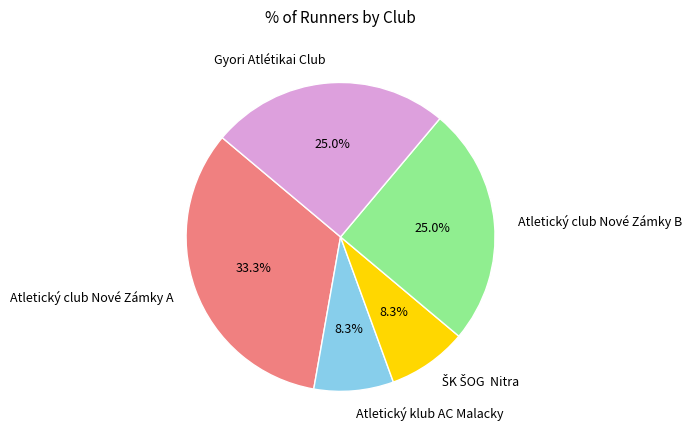

Is there a majority slice in this chart?

No